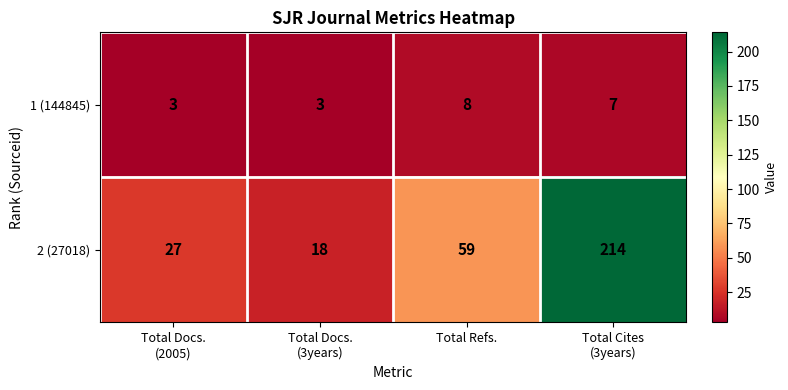

The 2 (27018) series shows 101 at Total Refs.. True or false?

False